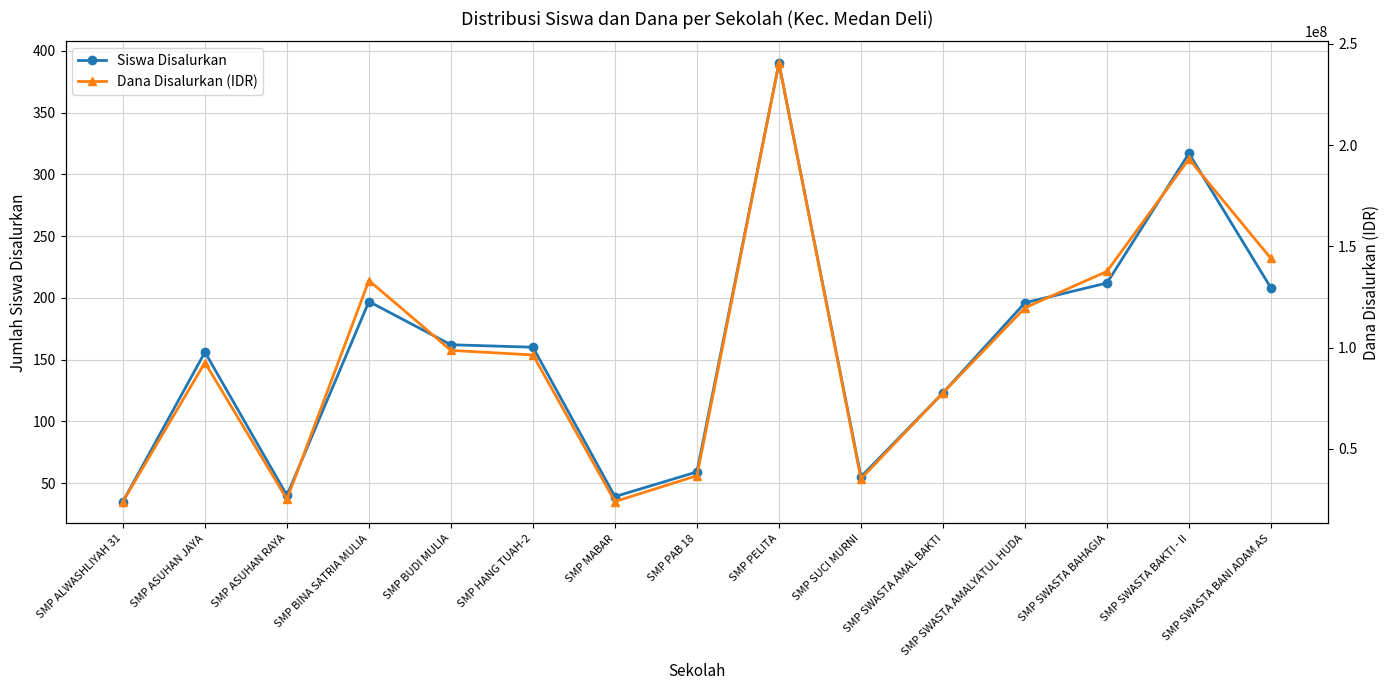

At which label does Dana Disalurkan (IDR) reach its minimum?

SMP ALWASHLIYAH 31